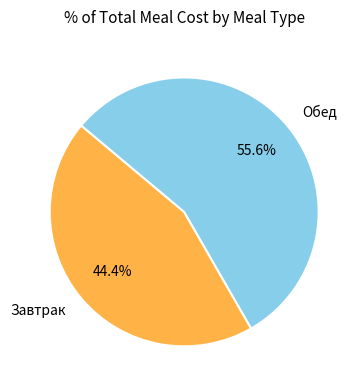

True or false: Обед accounts for 56% of the total.

True